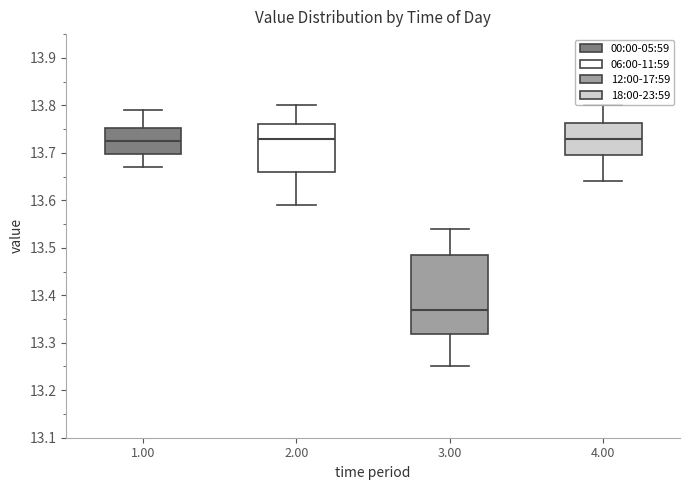

Which box's median line is the lowest?

3.00